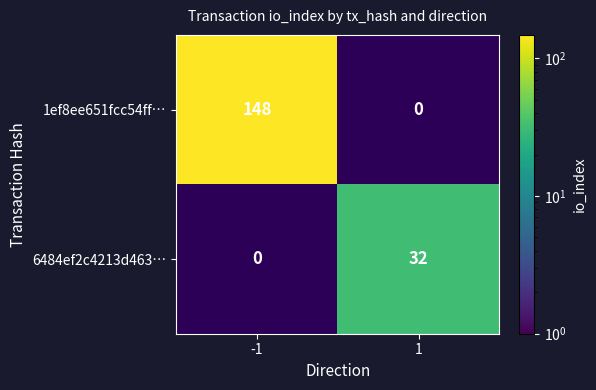

Is the value of 1ef8ee651fcc54ff… at -1 greater than the value of 6484ef2c4213d463… at 1?

Yes